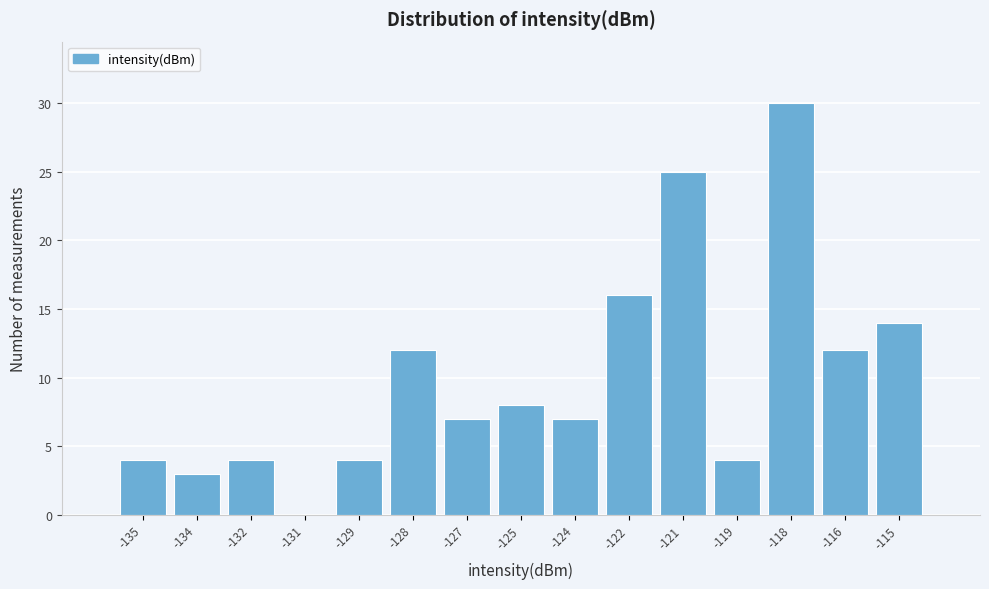

At which category does the chart reach its peak across all series?

-118